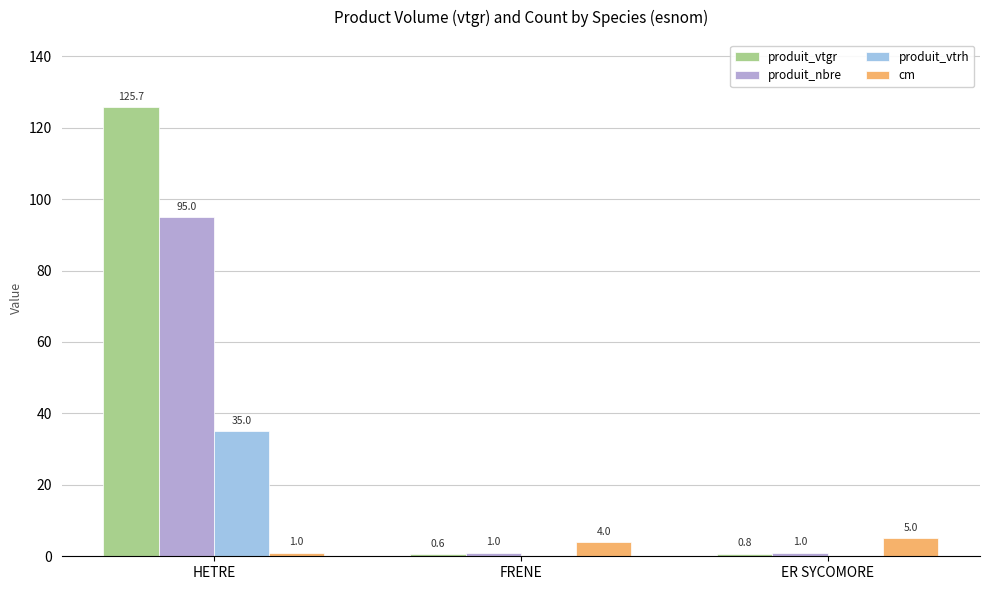

Which category has the highest value in the produit_vtrh series?

HETRE